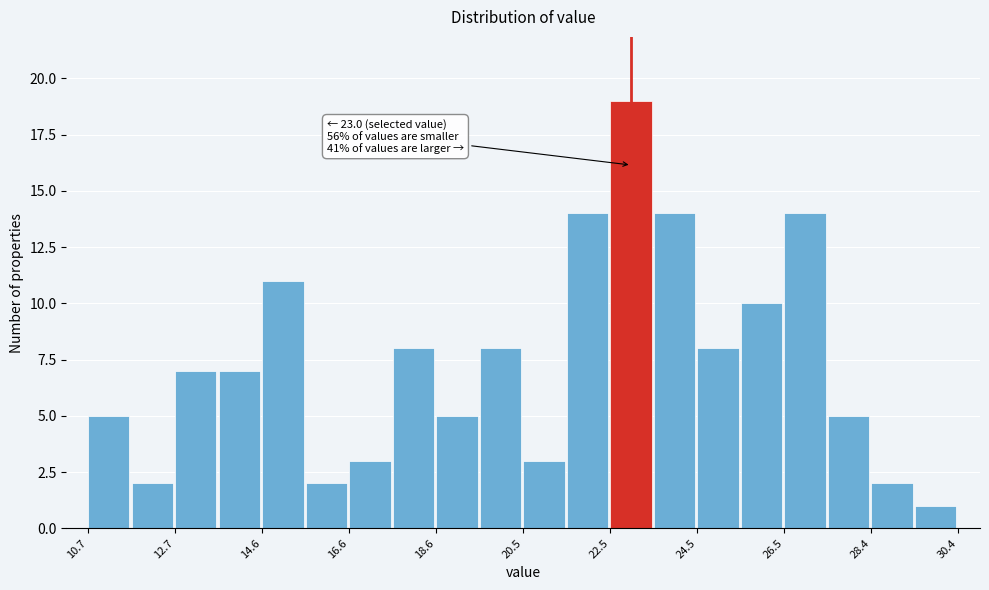

Over which range of the x-axis is the bar tallest?

22.6 to 23.6